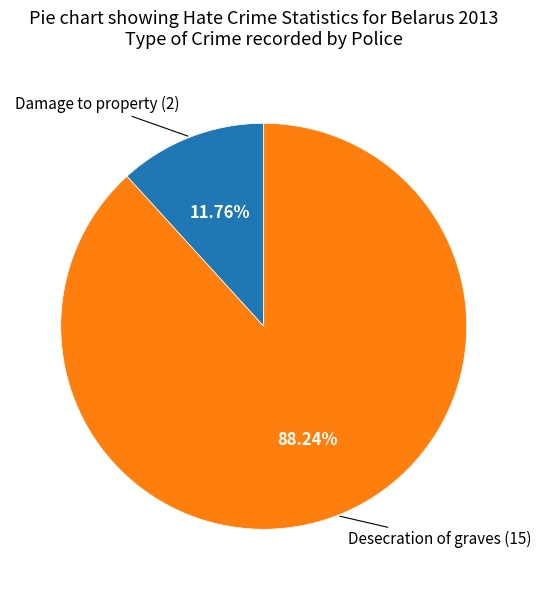

Is there any slice that represents more than half of the pie?

Yes